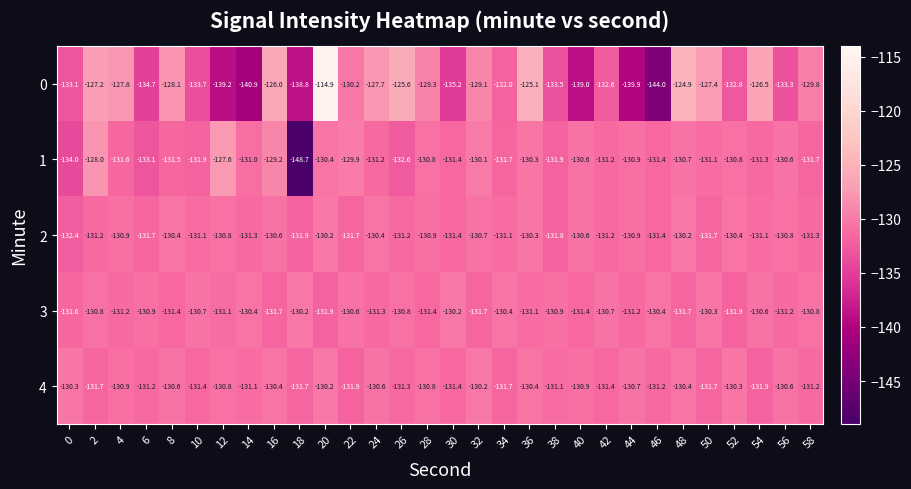

What is the total value across all series at 2?

-648.9